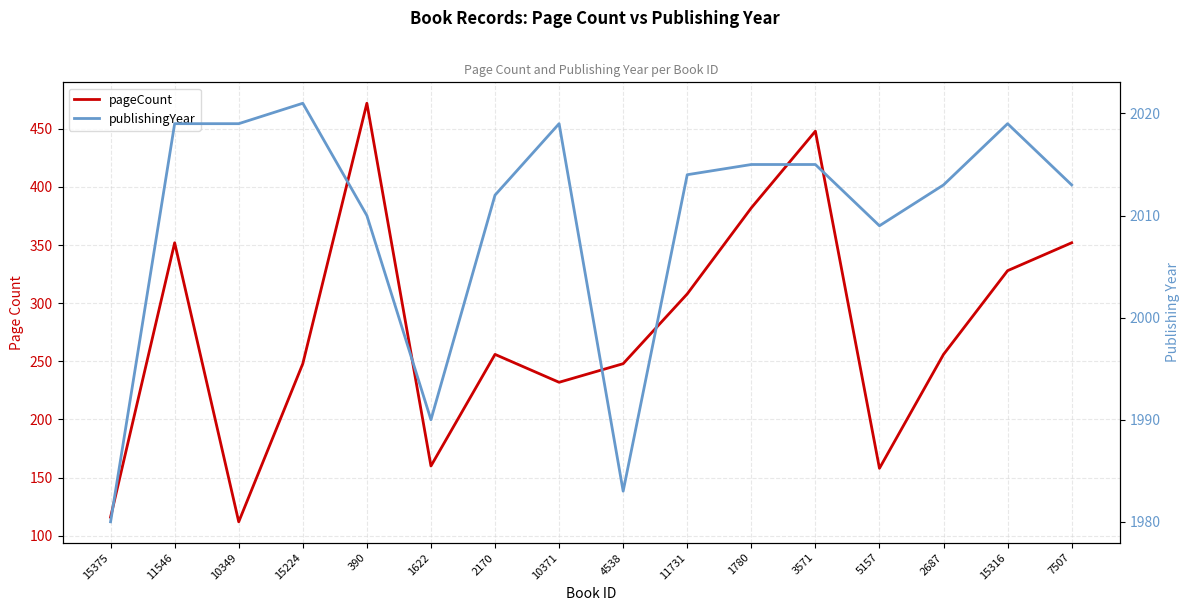

Which category has the lowest value in the pageCount series?

10349